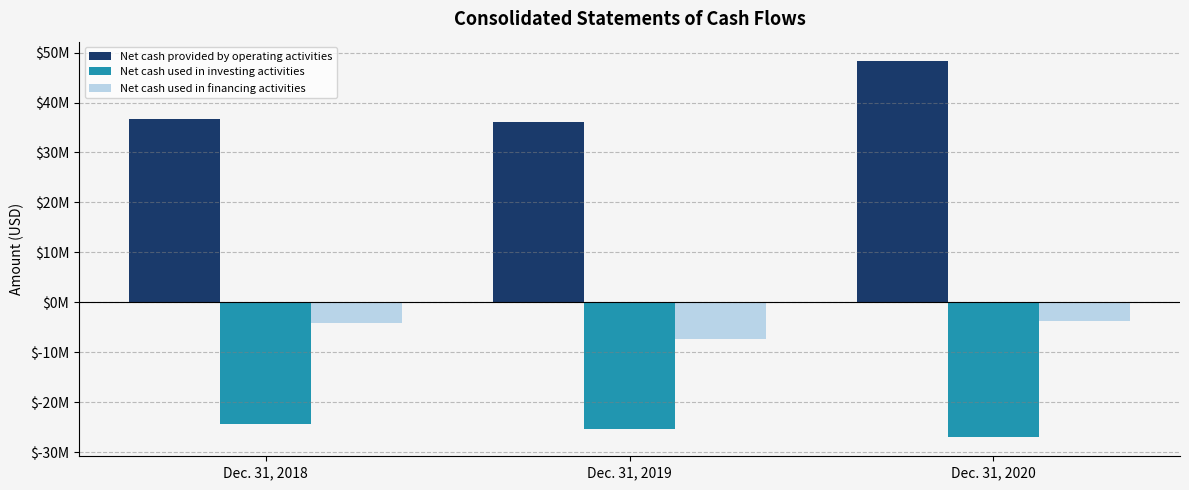

Are the bars horizontal?

No